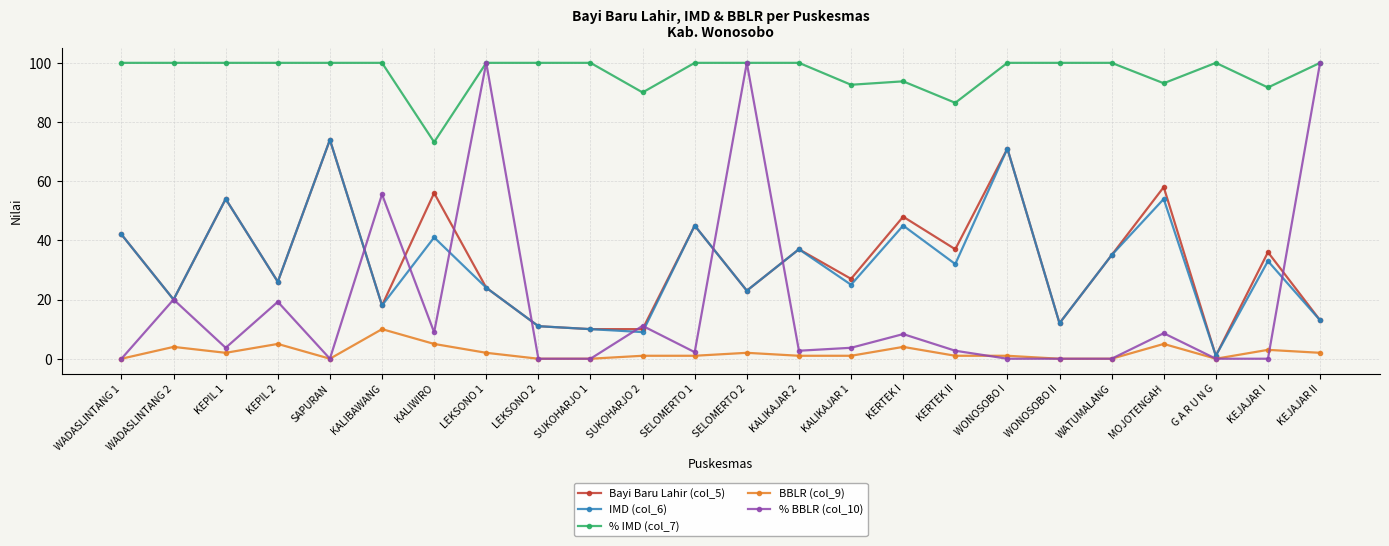

What position from the right is WADASLINTANG 1?

24